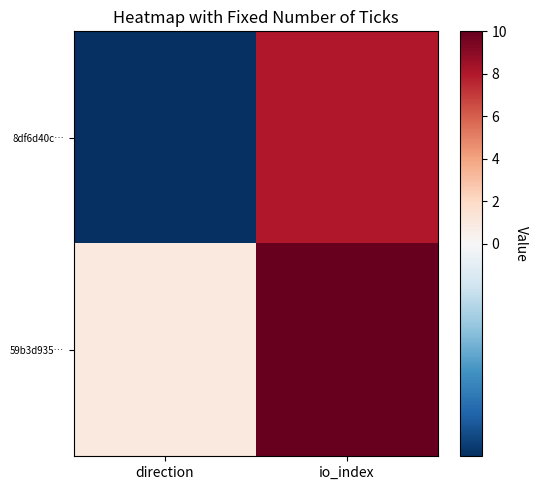

Which series has the largest total across all categories?

59b3d935…